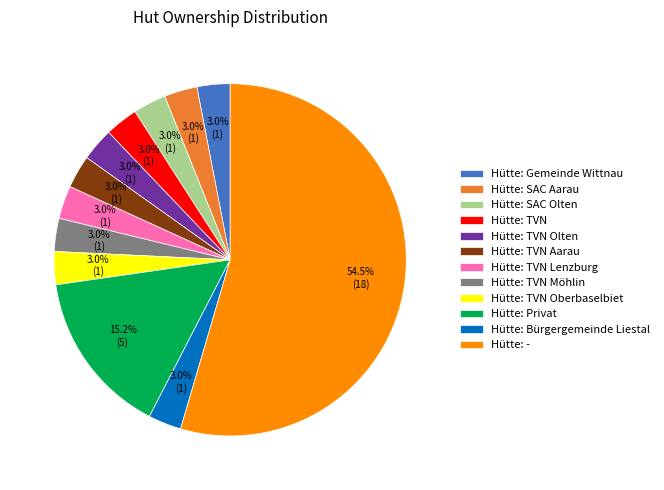

Which slice is the largest?

Hütte: -